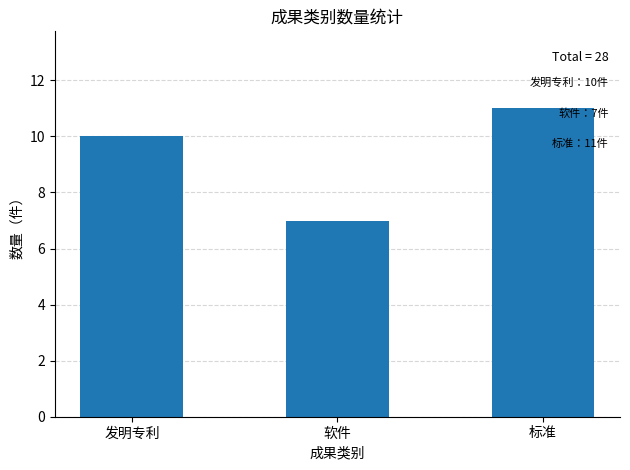

How many categories are shown in the chart?

3